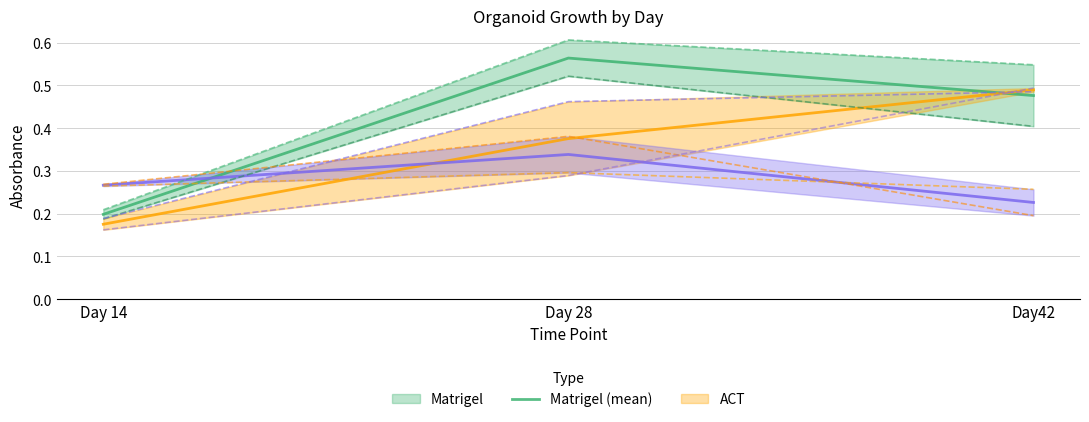

What is the total value across all series at Day42?

2.4